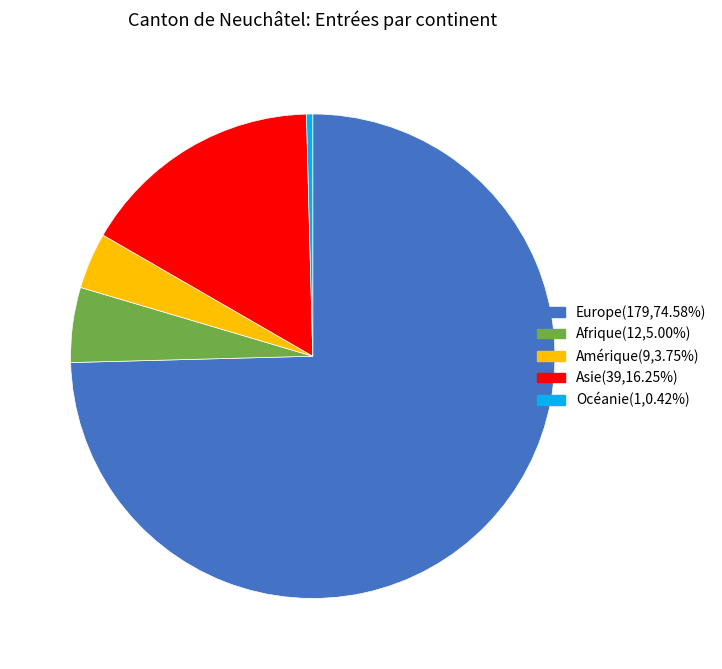

Which has a higher value, Océanie or Afrique?

Afrique